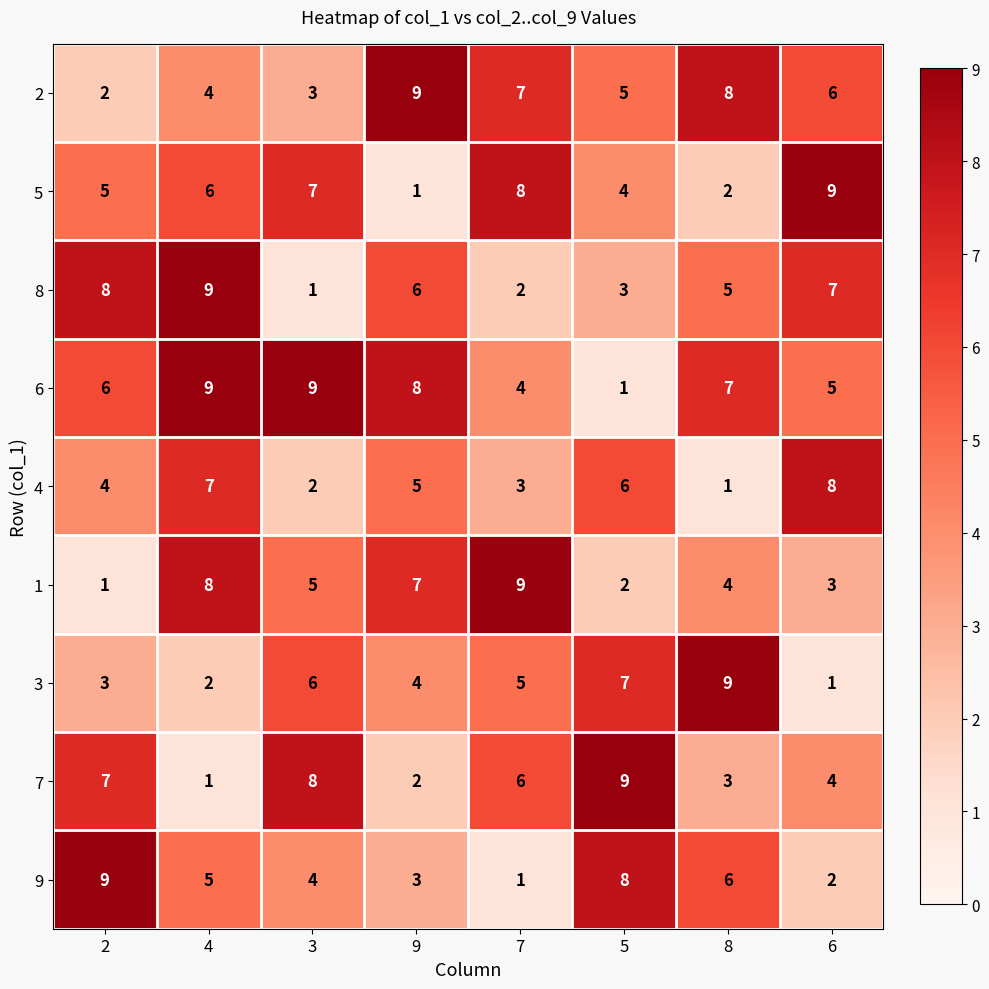

List the labels in order of 1 value, largest first.

7, 4, 9, 3, 8, 6, 5, 2